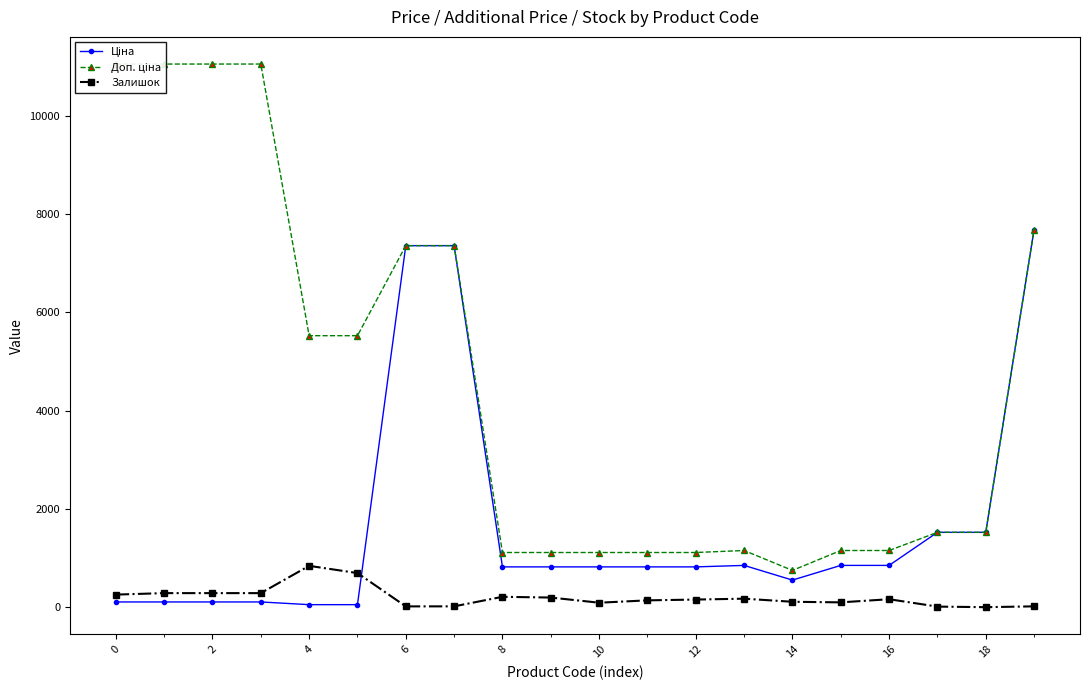

True or false: Залишок has more than 2 points higher than both neighbors.

True